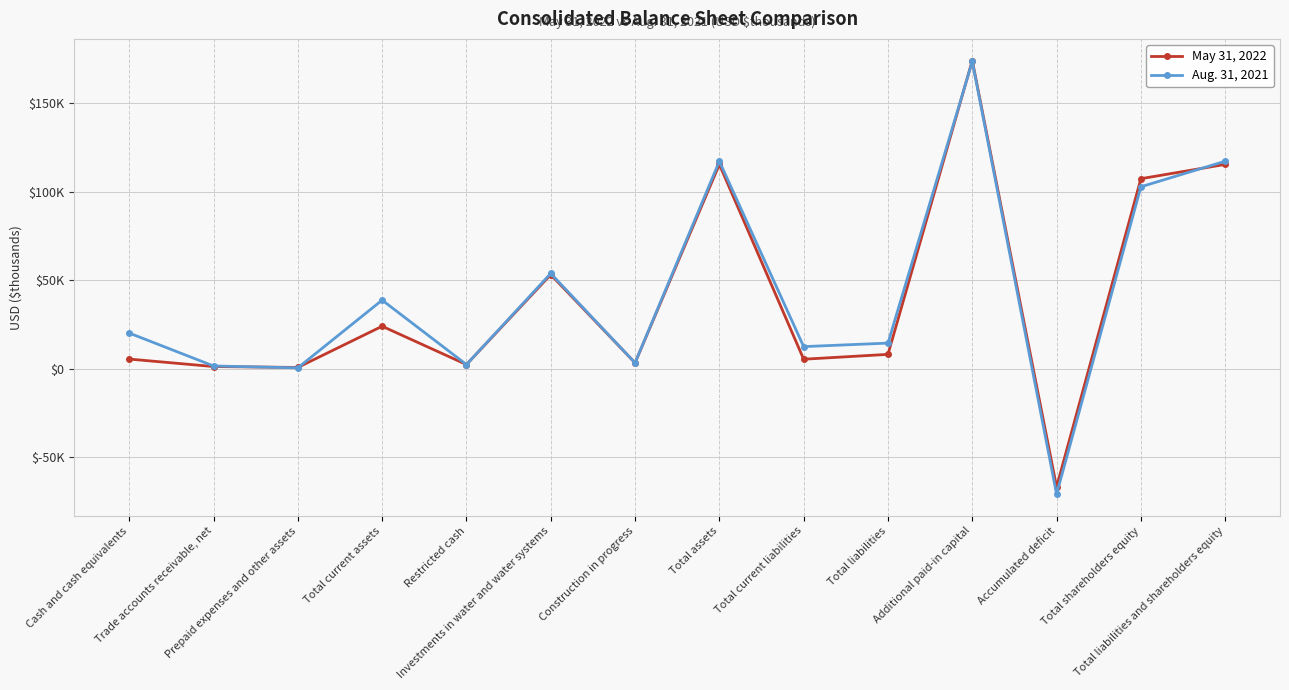

Count the number of data series in this chart.

2